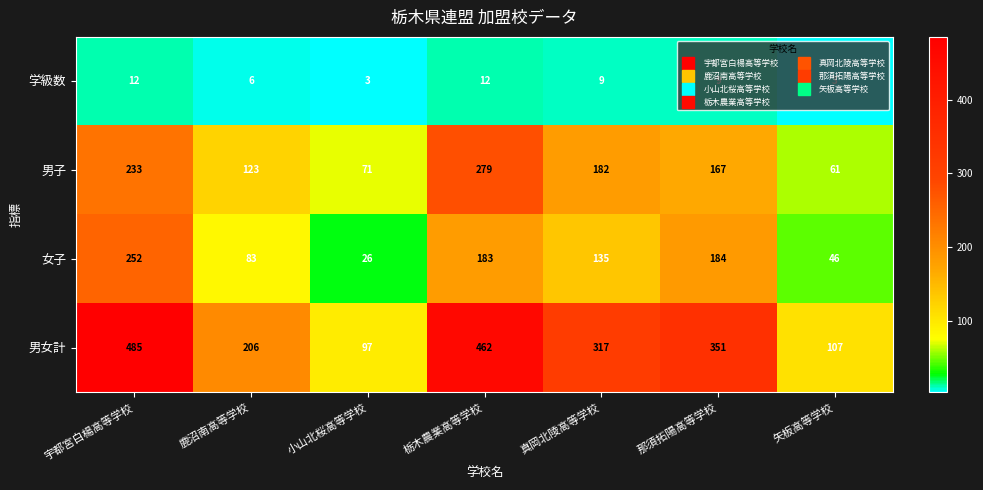

At which category is the sum across all series the highest?

宇都宮白楊高等学校